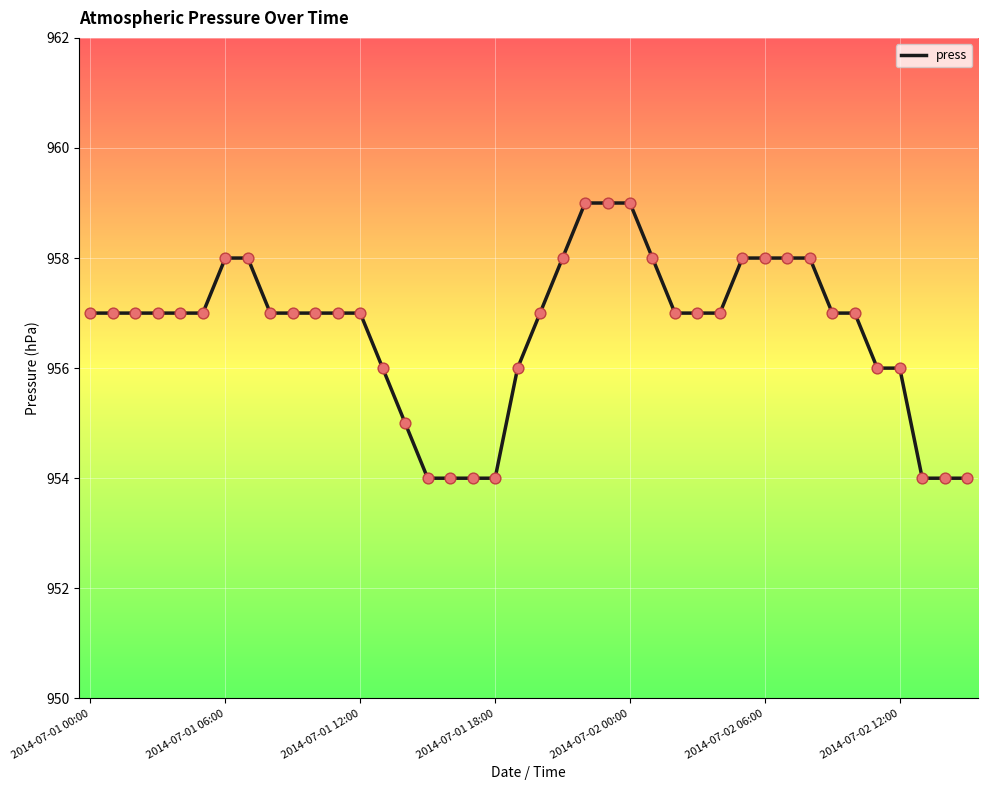

What is the difference between the maximum and minimum values?

5